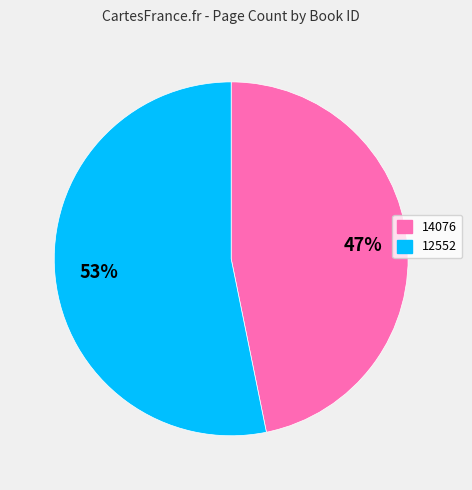

To the nearest percent, what percentage of the pie is 12552?

53%